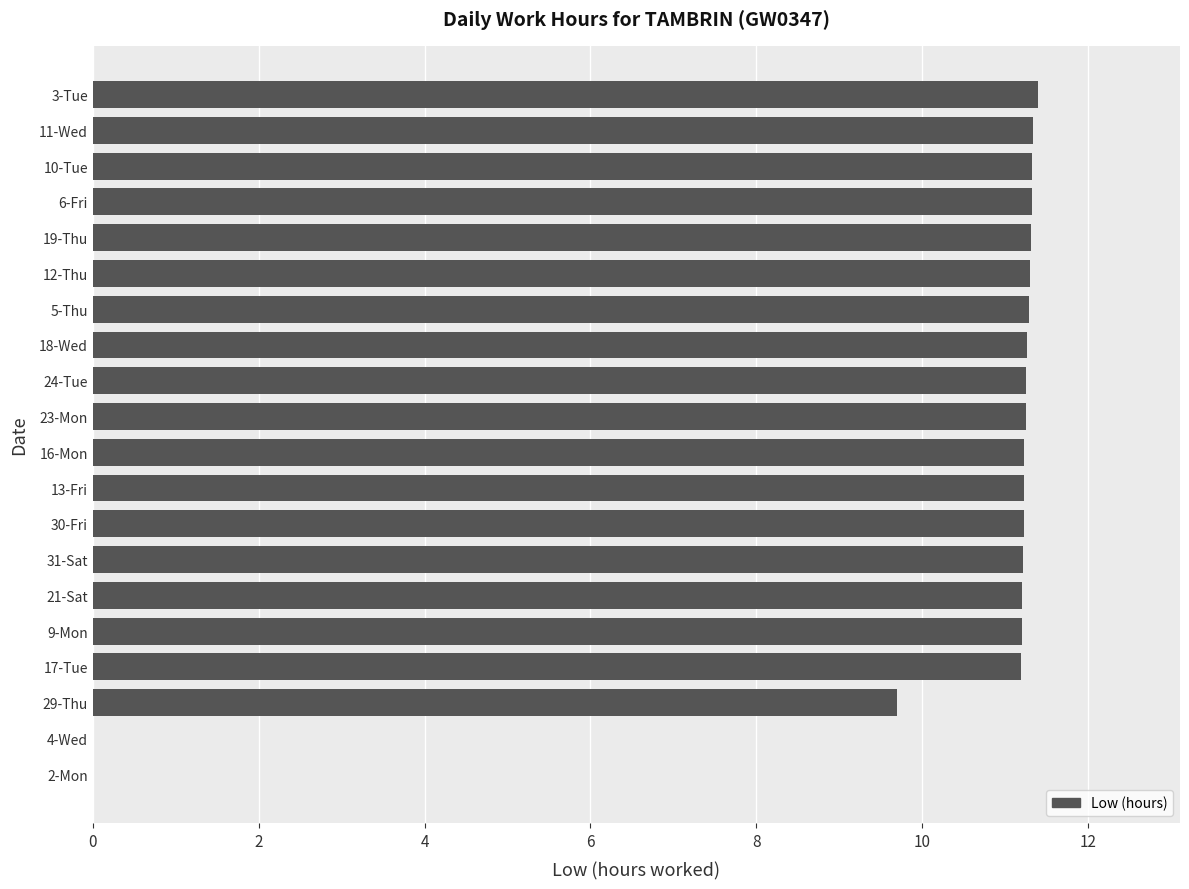

Read the value at 9-Mon.

11.2